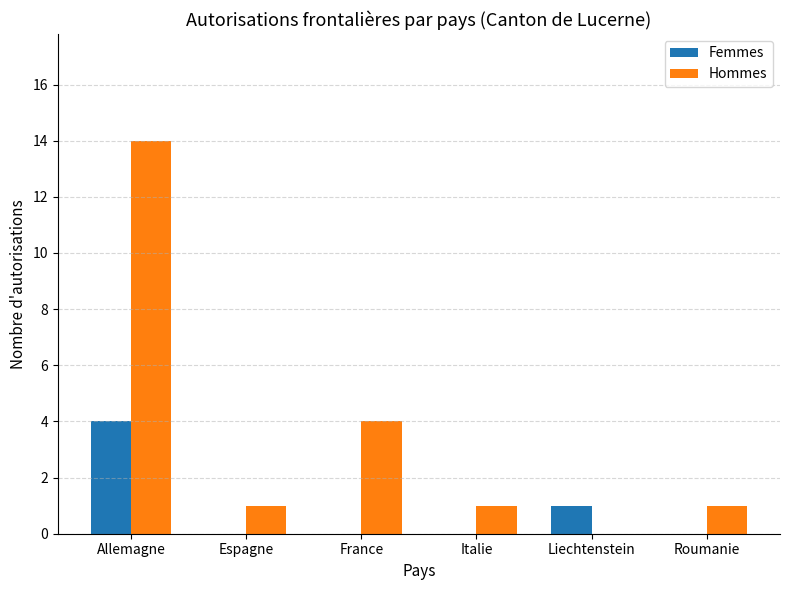

Reading left to right, extract all data points from this chart.

Femmes: Allemagne=4	Espagne=0	France=0	Italie=0	Liechtenstein=1	Roumanie=0
Hommes: Allemagne=14	Espagne=1	France=4	Italie=1	Liechtenstein=0	Roumanie=1